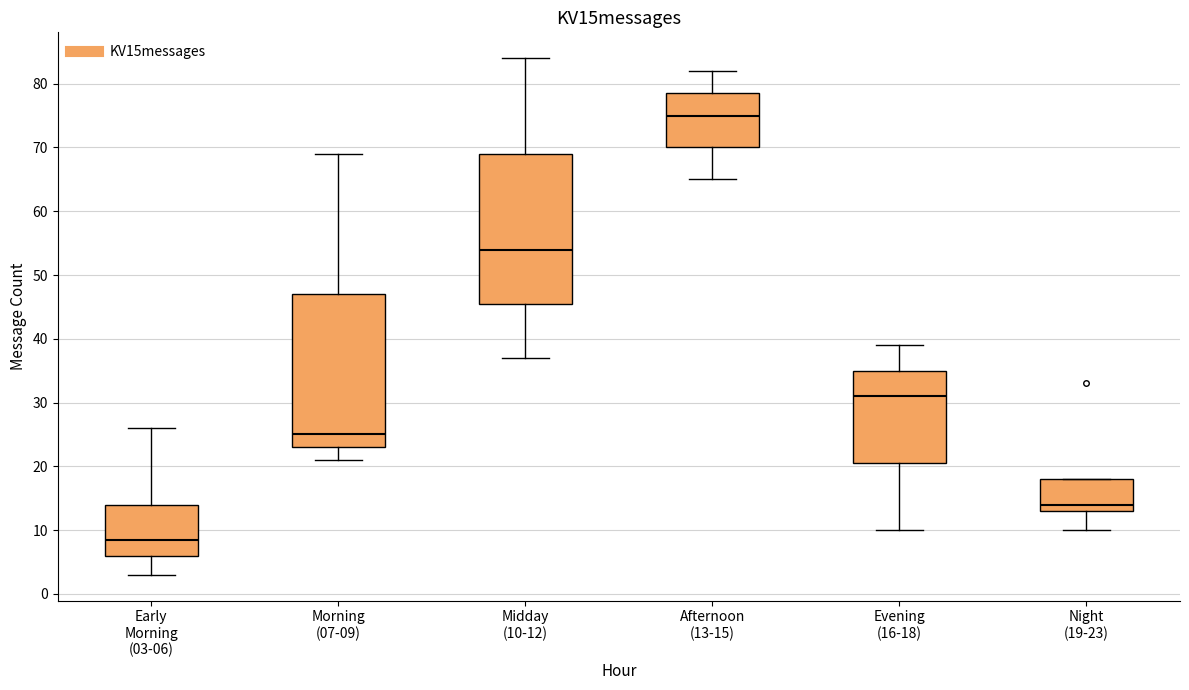

Which box has the highest median line?

Afternoon (13-15)